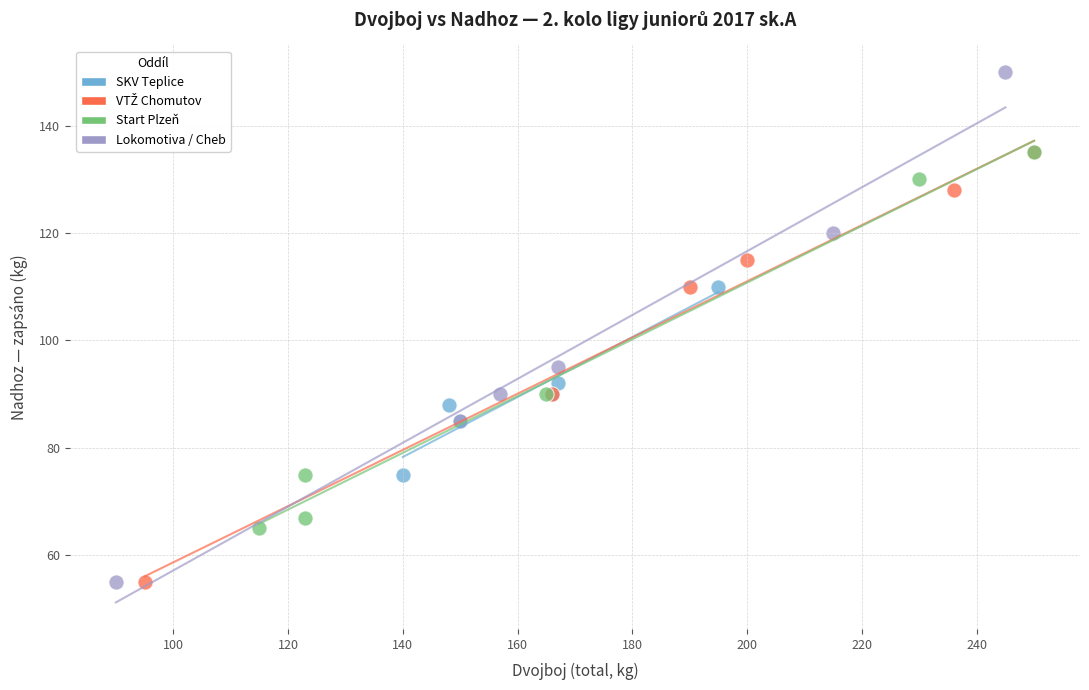

Which series has the widest spread of Y values?

Lokomotiva / Cheb